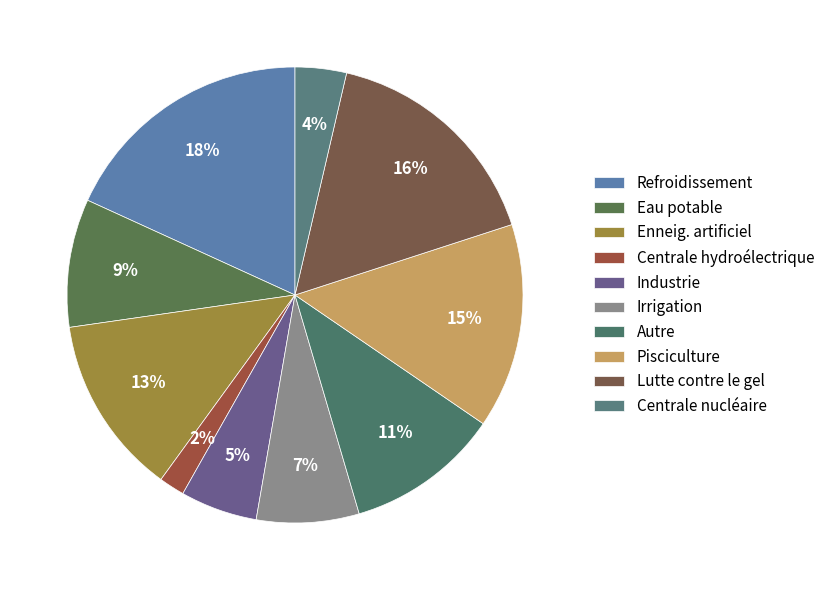

What is the smallest slice in the pie chart?

Centrale hydroélectrique